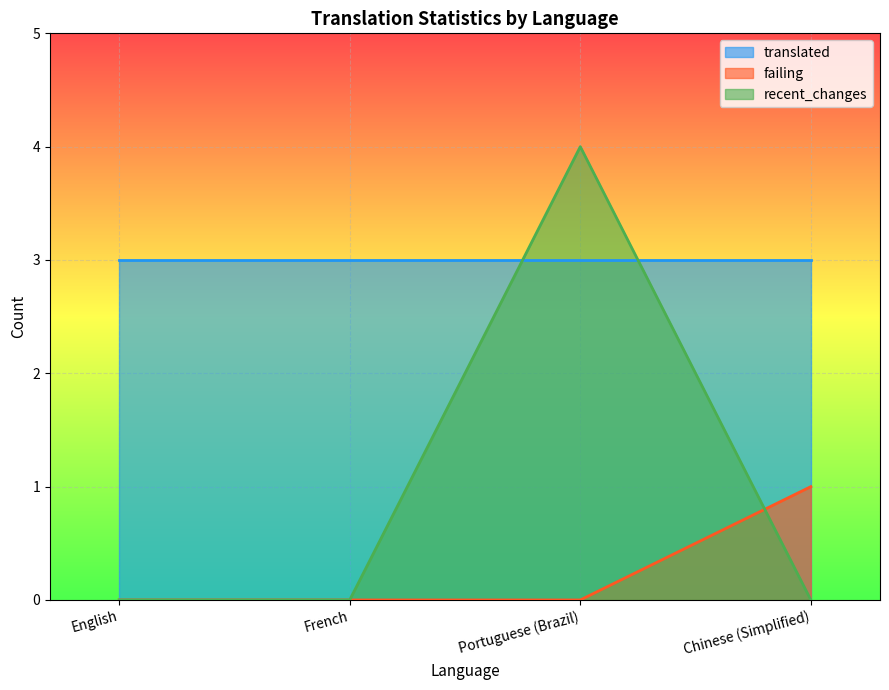

Where do failing and recent_changes first cross each other?

Portuguese (Brazil) and Chinese (Simplified)